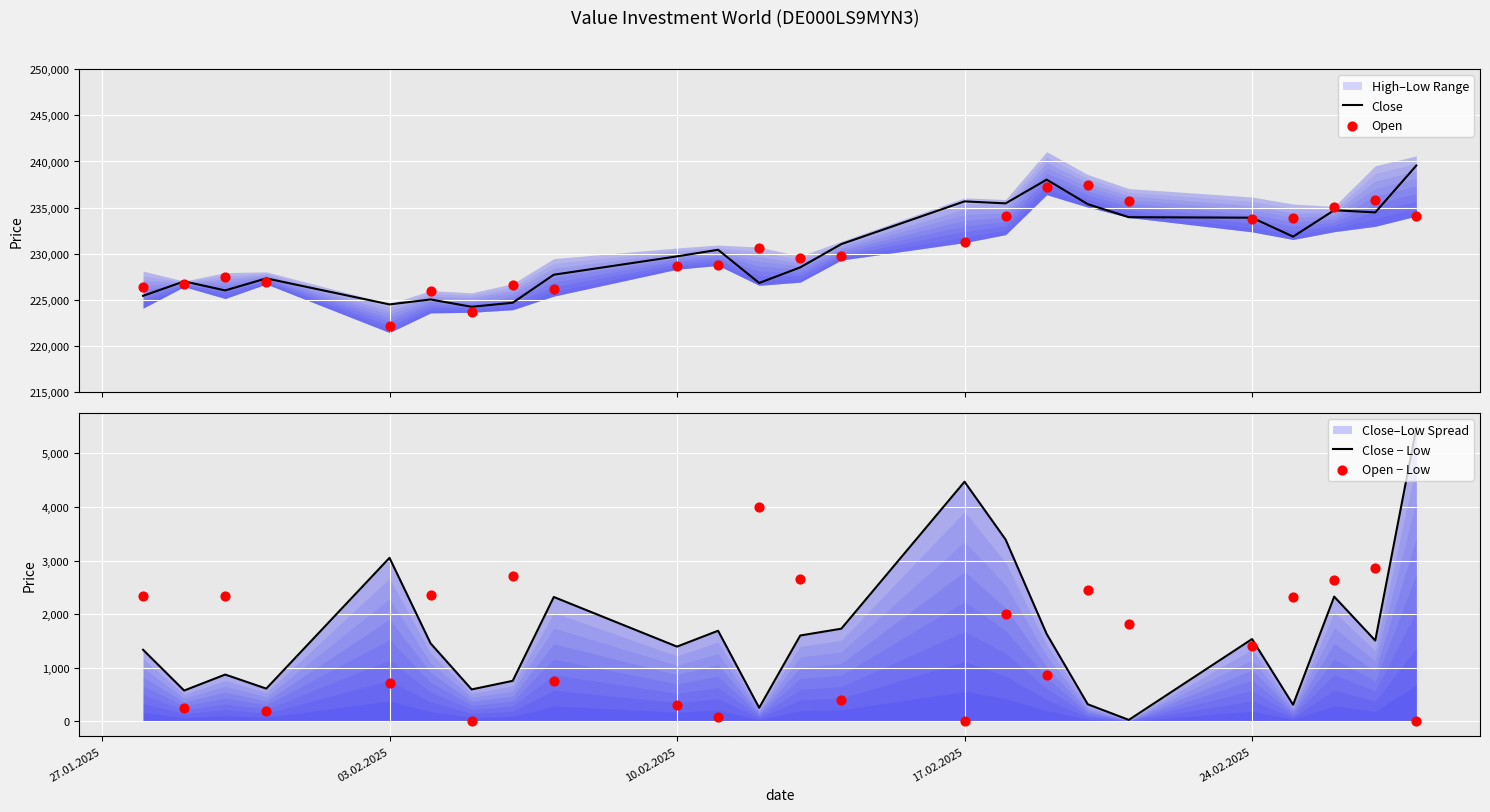

What is the highest value of the Close series?

239560